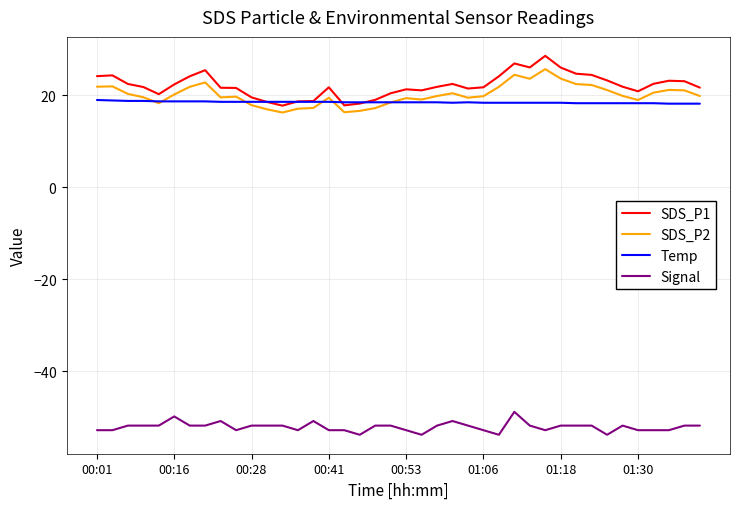

Does the chart display data point markers on the line(s)?

No